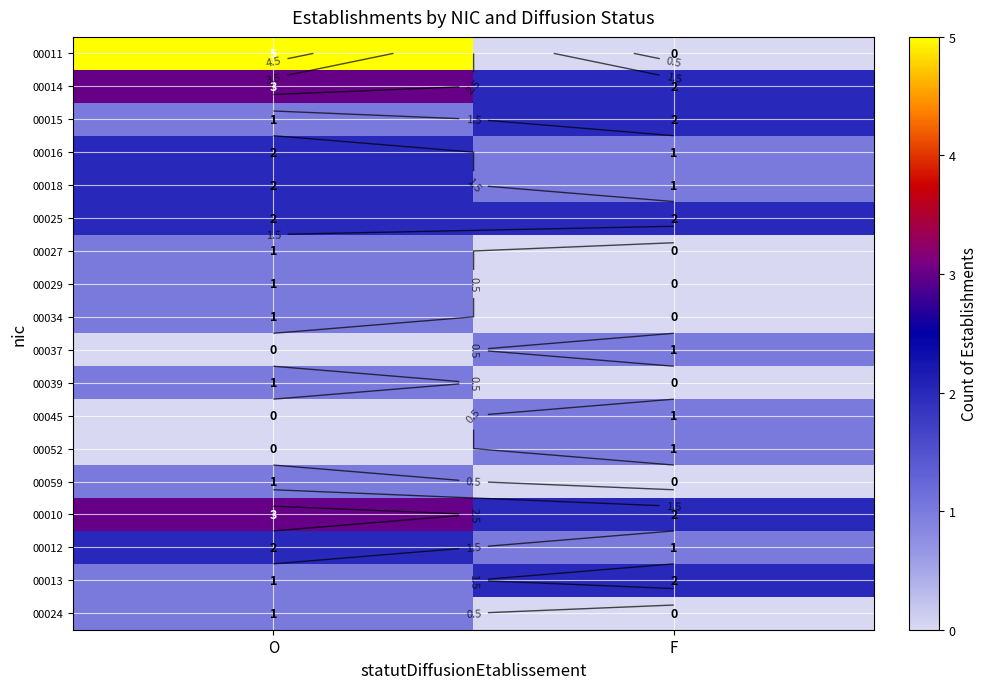

At which label does 00018 reach its minimum?

F